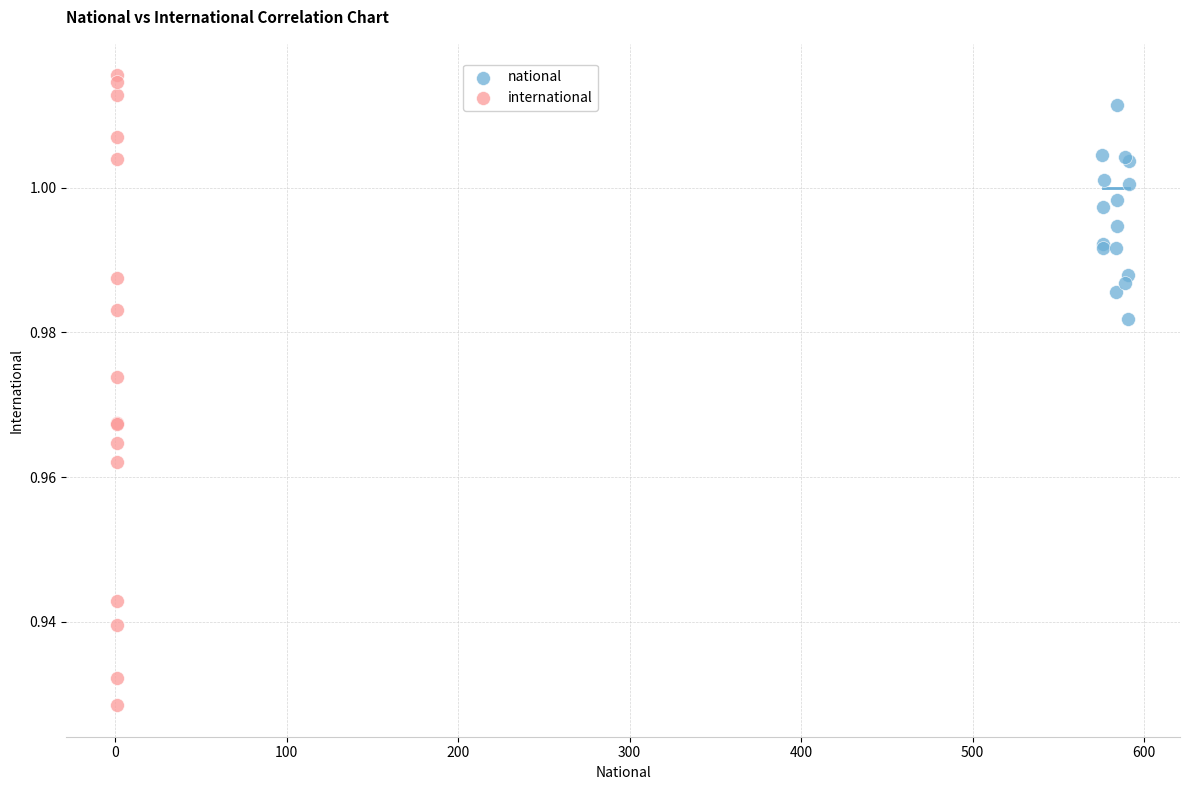

Which series has the largest Y range (max minus min)?

international